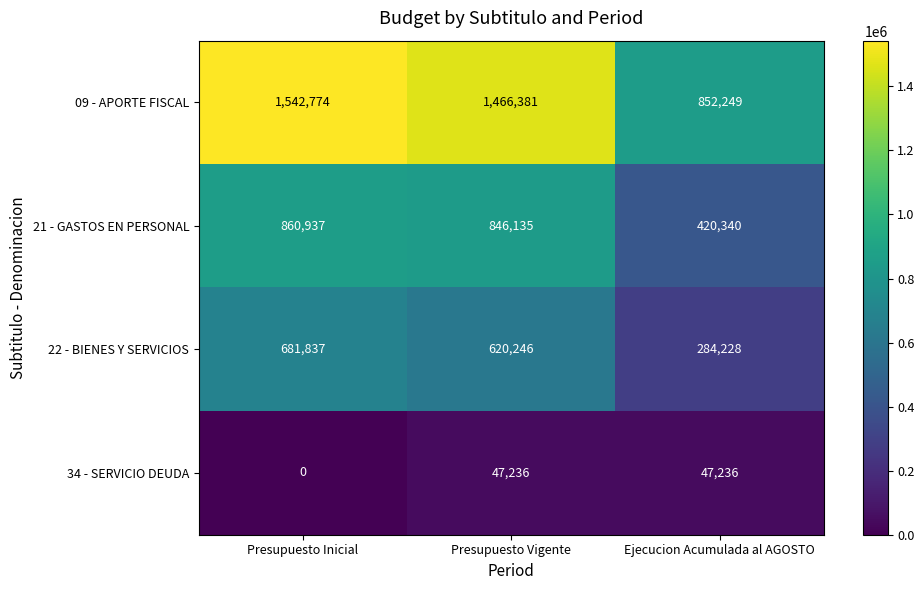

Reading left to right, what are all the values shown in this chart?

09 - APORTE FISCAL: Presupuesto Inicial=1542774	Presupuesto Vigente=1466381	Ejecucion Acumulada al AGOSTO=852249
21 - GASTOS EN PERSONAL: Presupuesto Inicial=860937	Presupuesto Vigente=846135	Ejecucion Acumulada al AGOSTO=420340
22 - BIENES Y SERVICIOS: Presupuesto Inicial=681837	Presupuesto Vigente=620246	Ejecucion Acumulada al AGOSTO=284228
34 - SERVICIO DEUDA: Presupuesto Inicial=0	Presupuesto Vigente=47236	Ejecucion Acumulada al AGOSTO=47236